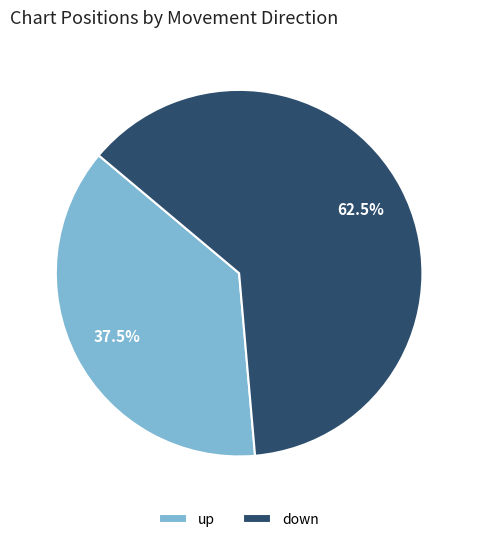

To the nearest percent, what is the combined percentage of up and down?

100%